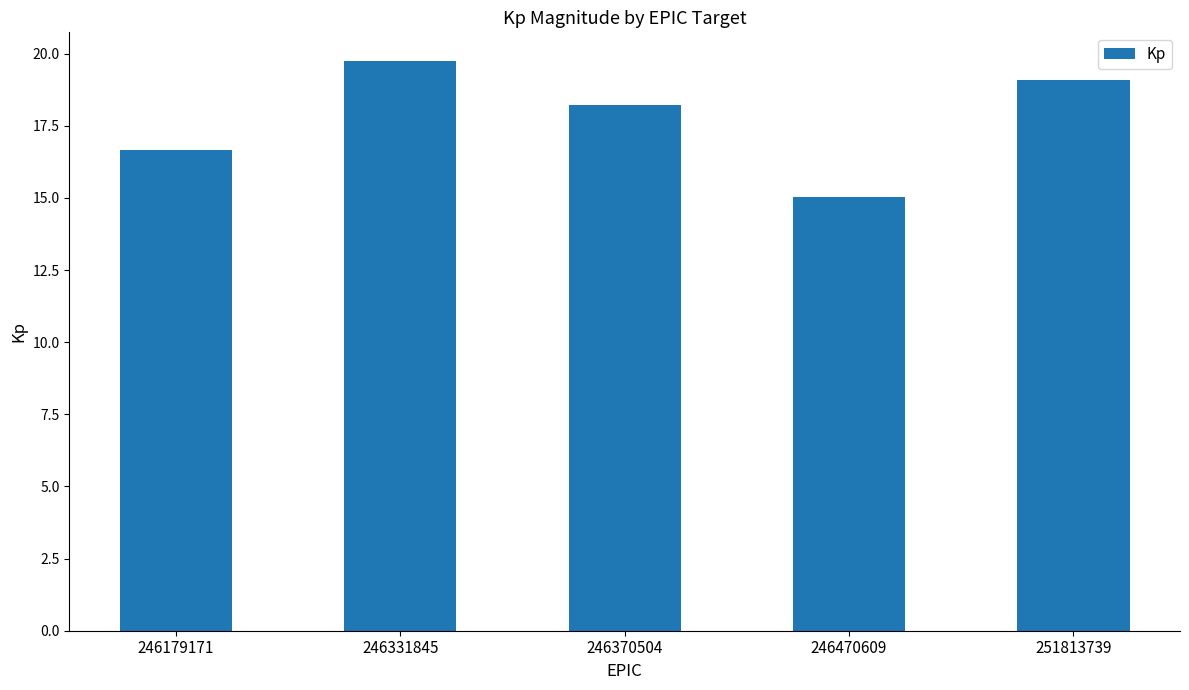

What is the difference between the maximum and minimum values?

4.7